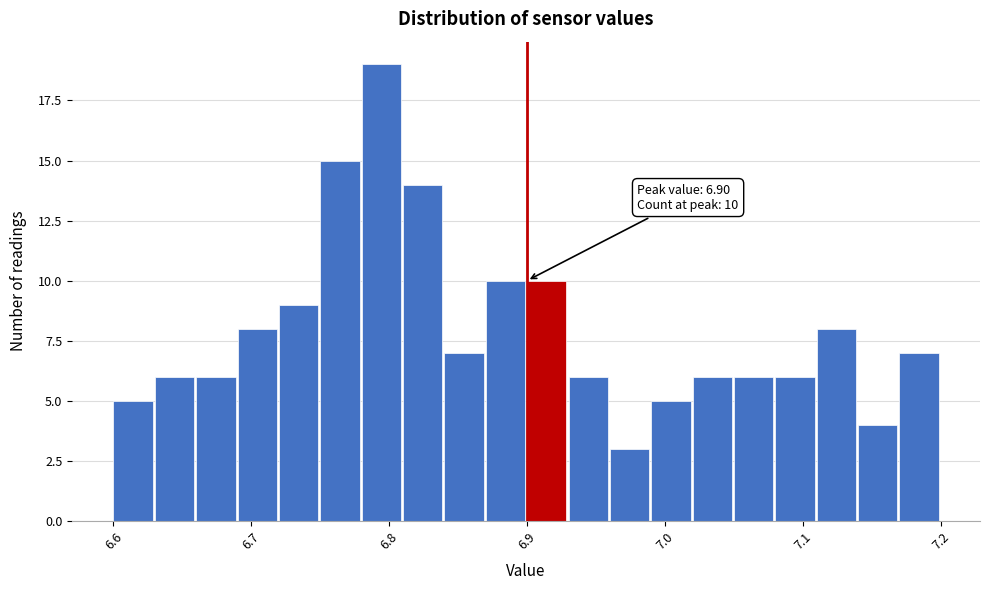

Read against the x-axis, roughly where is the centre of the tallest bar?

6.79